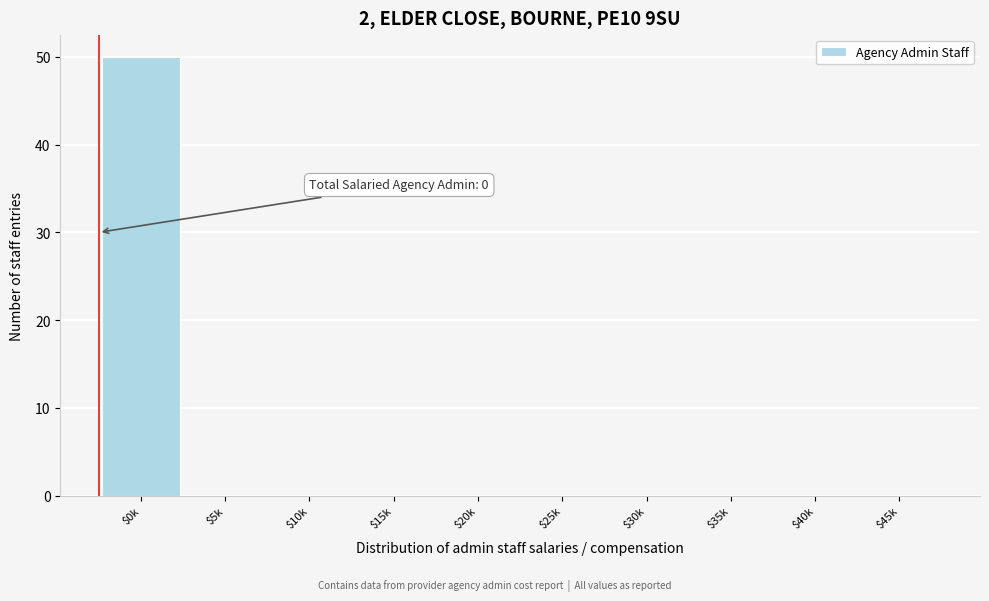

Which category has the highest value across all series?

$0k